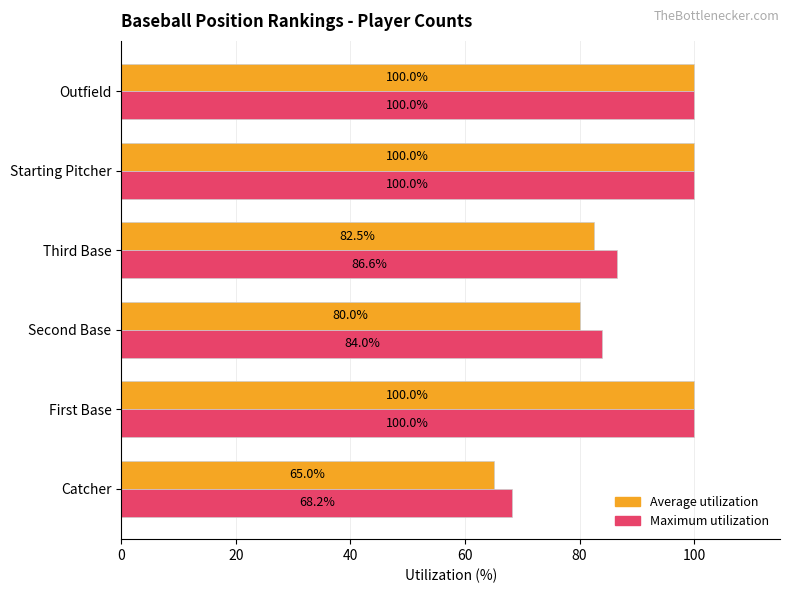

The value of Maximum utilization at Catcher is 68.2. True or false?

True